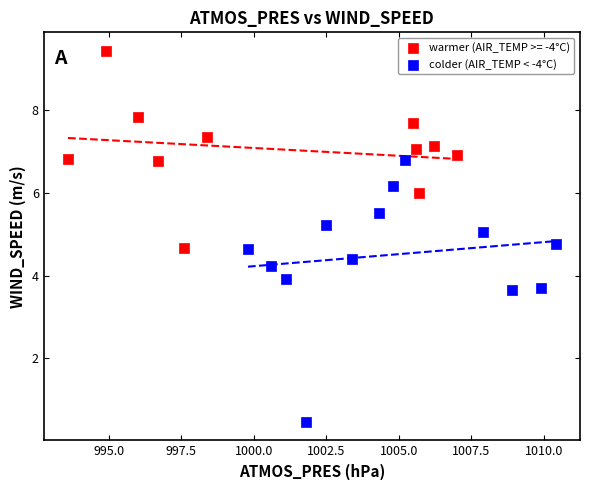

Which series contains the lowest Y value?

colder (AIR_TEMP < -4°C)